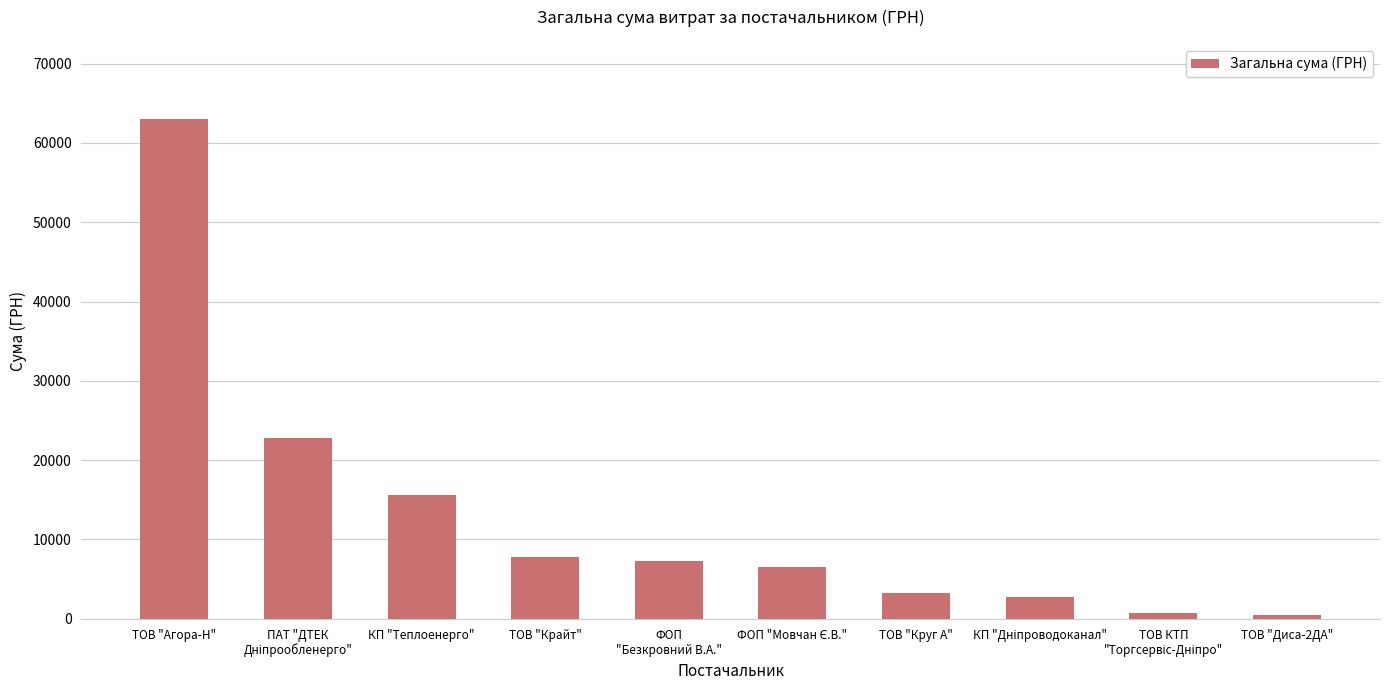

Is it true that the value at ТОВ "Крайт" is 2779.3?

False